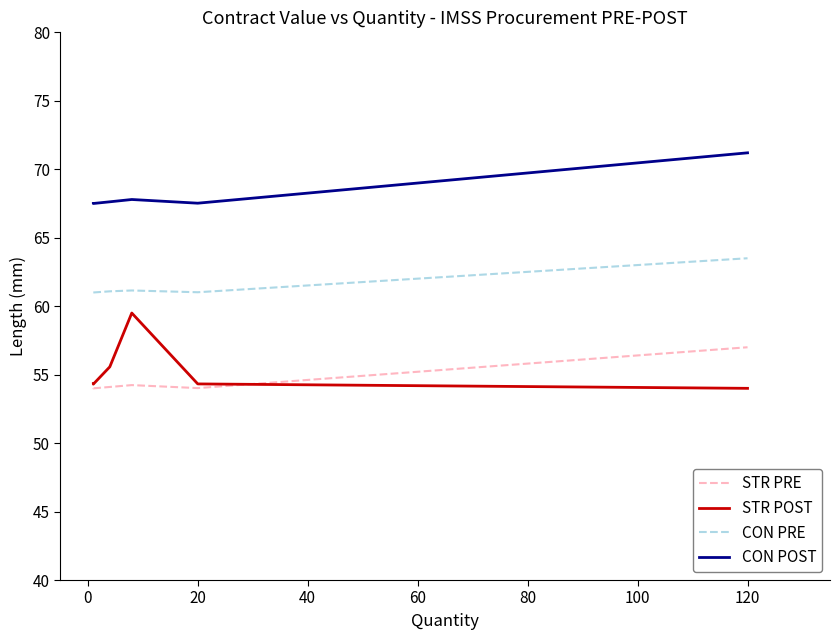

How many lines are shown in the chart?

4